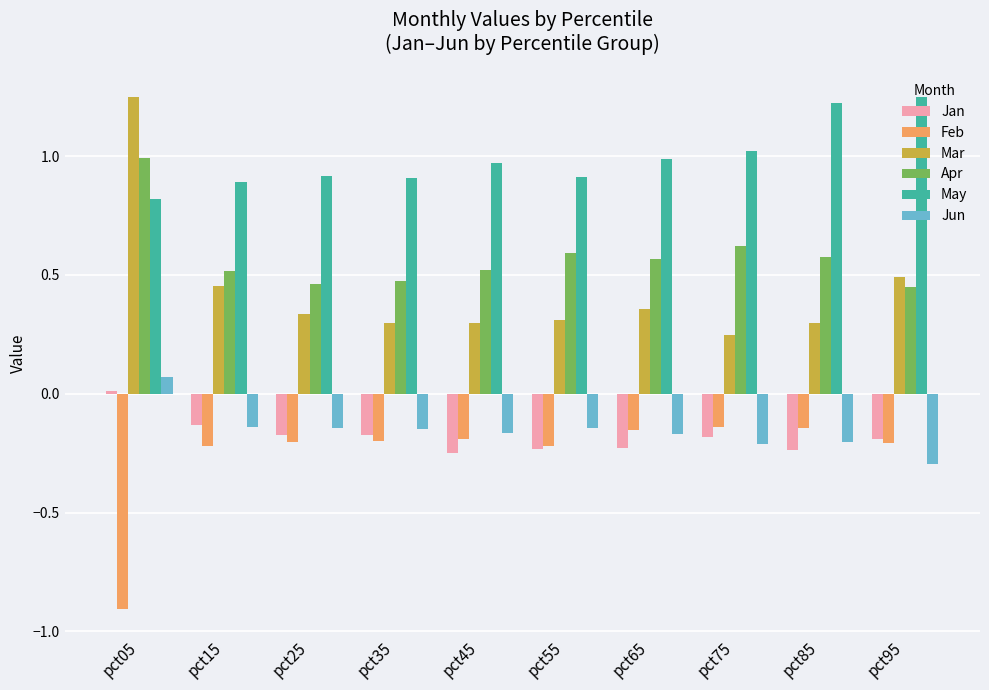

At which category does the chart reach its minimum across all series?

pct05